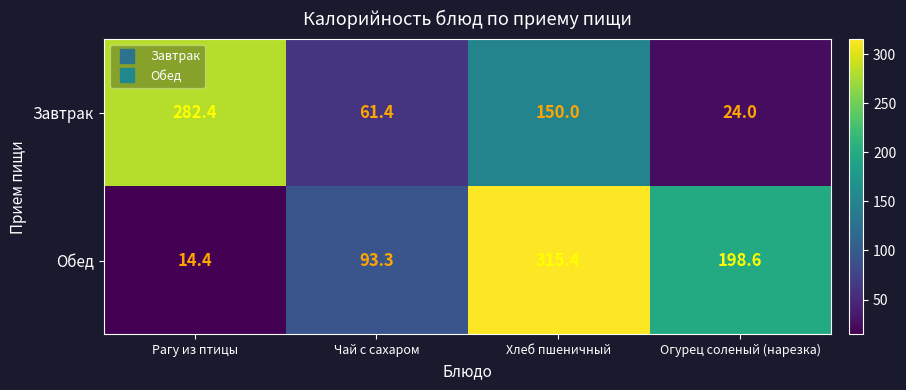

At which category is the sum across all series the highest?

Хлеб пшеничный